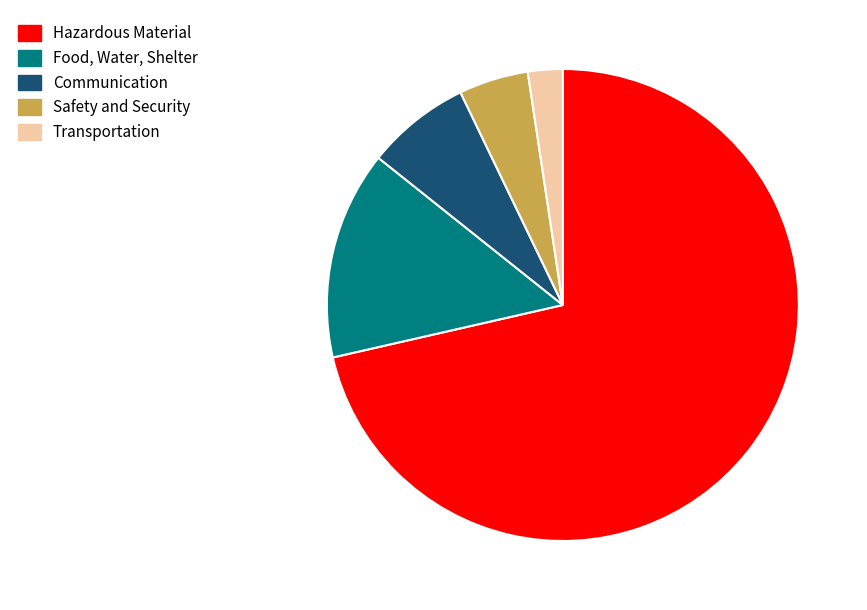

Is there a majority slice in this chart?

Yes